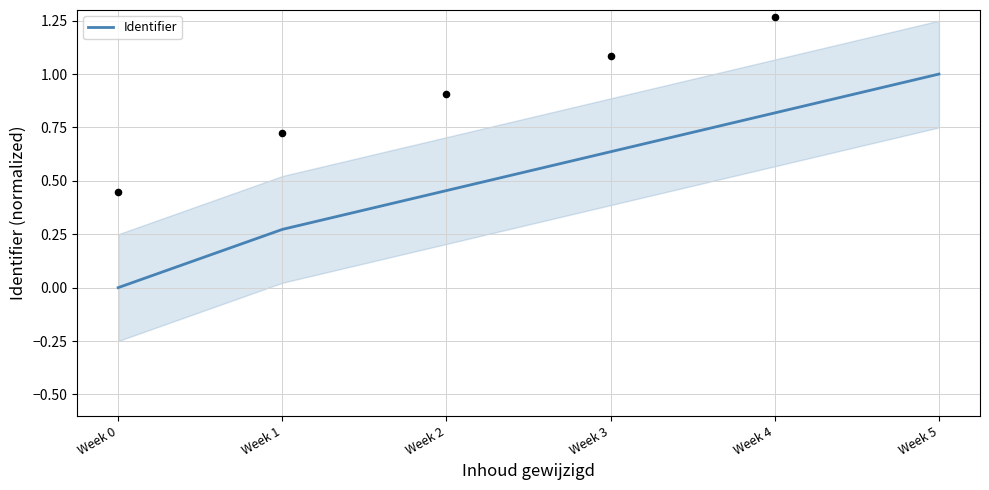

What is the change in value from Week 3 to Week 4?

+0.2